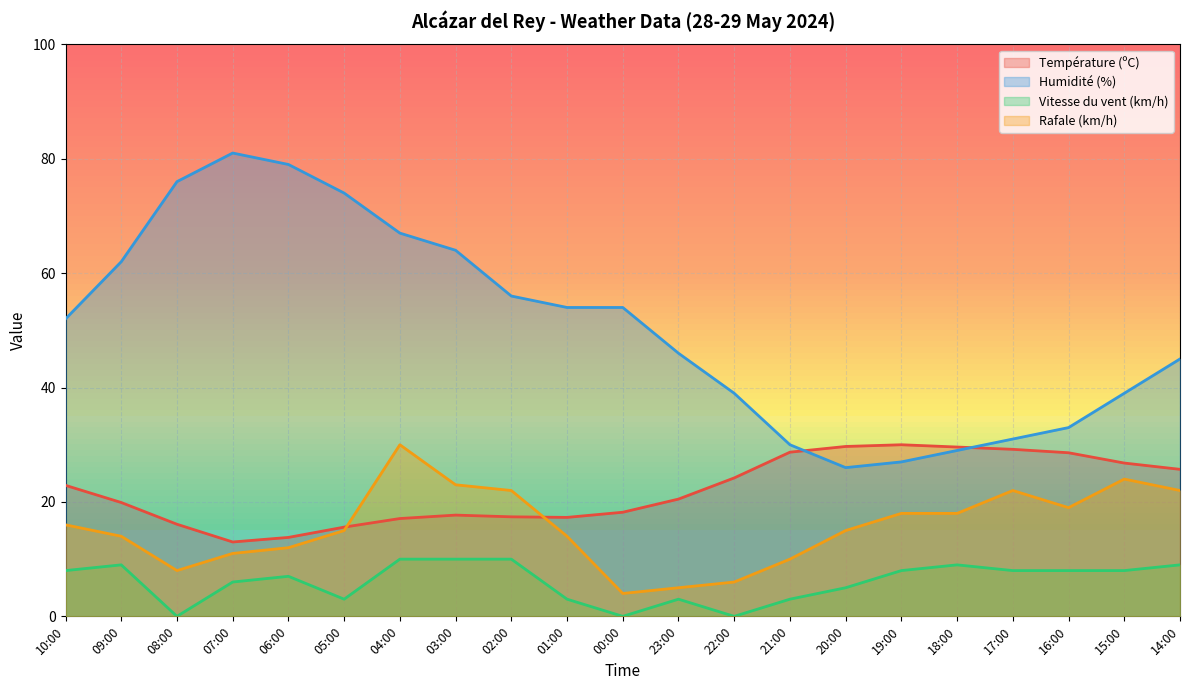

Rank the series at 05:00 from lowest to highest value.

Vitesse du vent (km/h), Rafale (km/h), Température (ºC), Humidité (%)